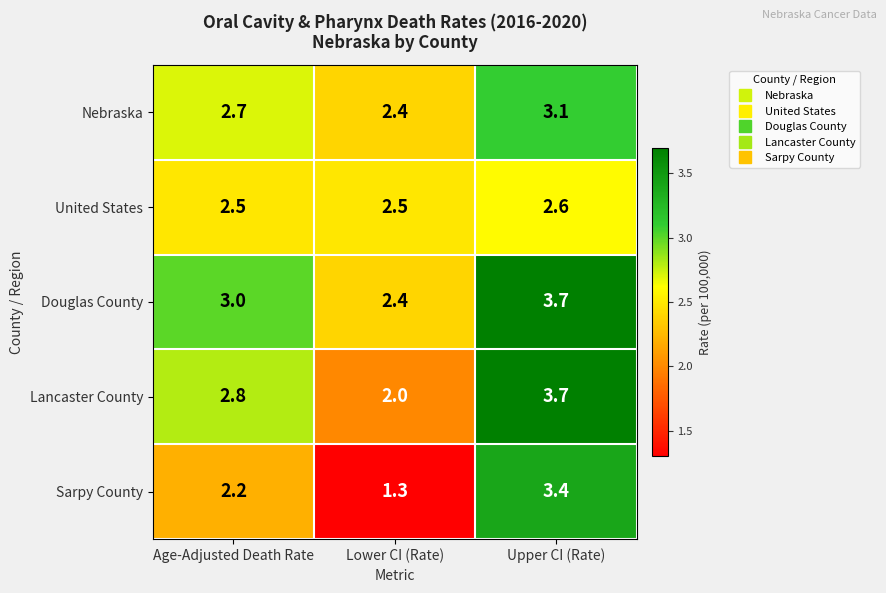

What is the lowest value of the Lancaster County series?

2.0